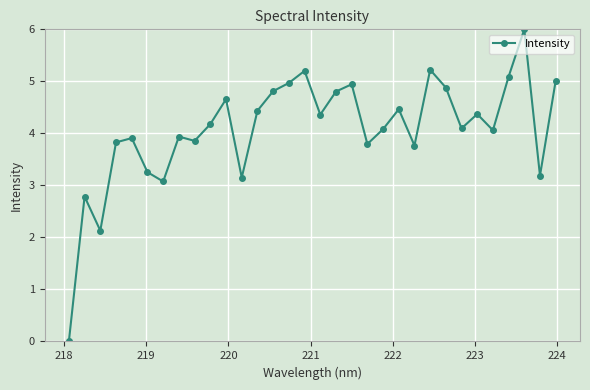

True or false: there are more than 1 points higher than both neighbors.

True